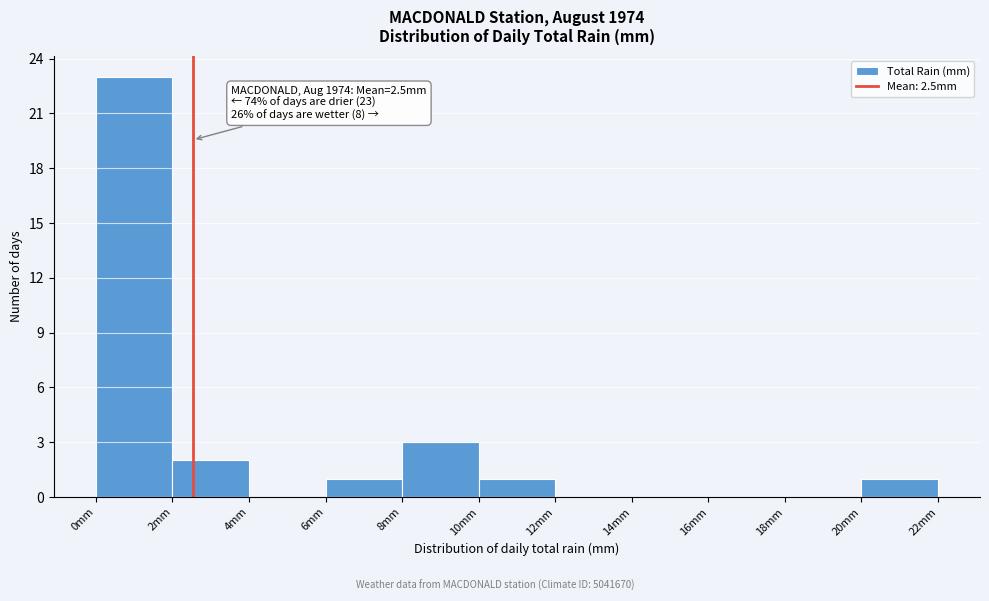

Which range on the x-axis has the tallest bar?

0 to 2